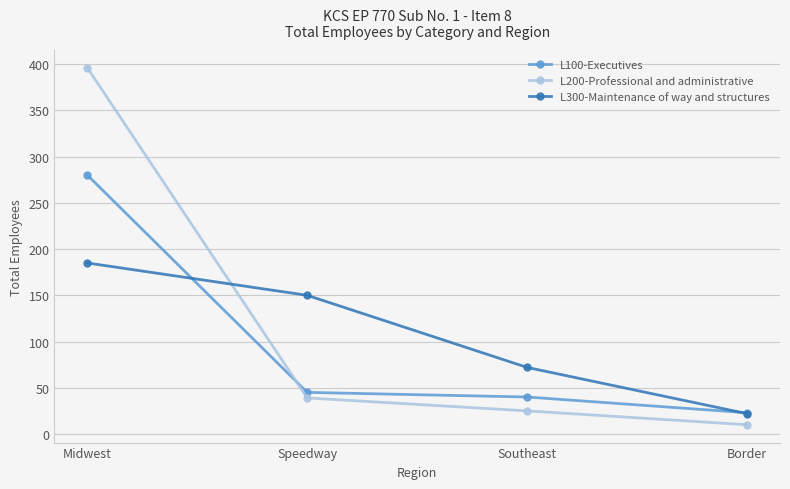

How many values in the L300-Maintenance of way and structures series are below 150?

2